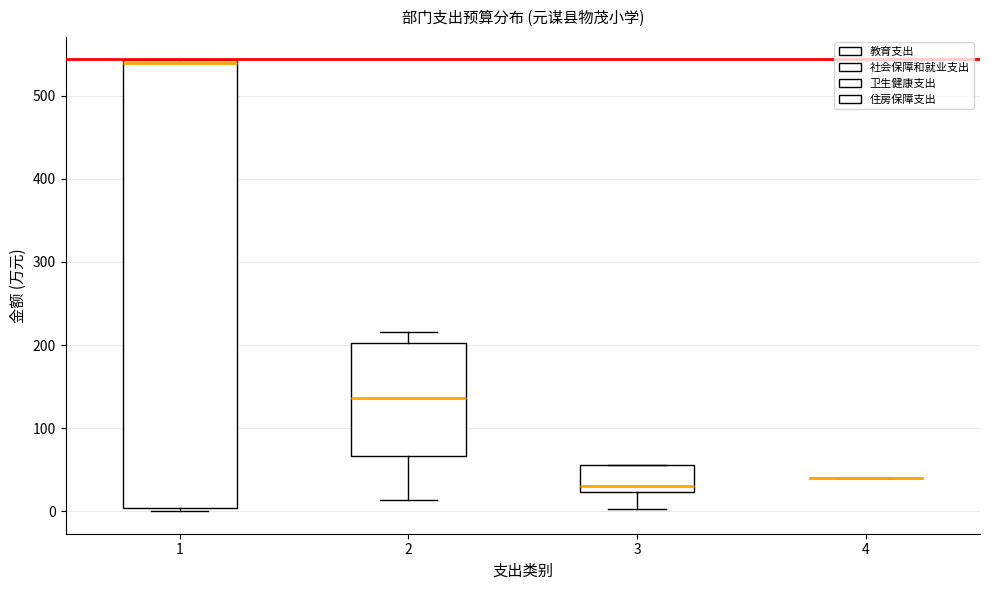

Reading left to right, read every box against the y-axis: the position of its median line, the range the box covers, and the ends of its whiskers. The values are not printed on the chart, so give them approximately, as read against the axis.

1: median 540 (just below the box's upper edge), box 0 to 540, whiskers 0 (just below the box's lower edge) to 540
2: median 140, box 70 to 200, whiskers 10 to 220
3: median 30, box 20 to 60, whiskers 0 to 60
4: box collapsed to a line at 40, whiskers 40 to 40